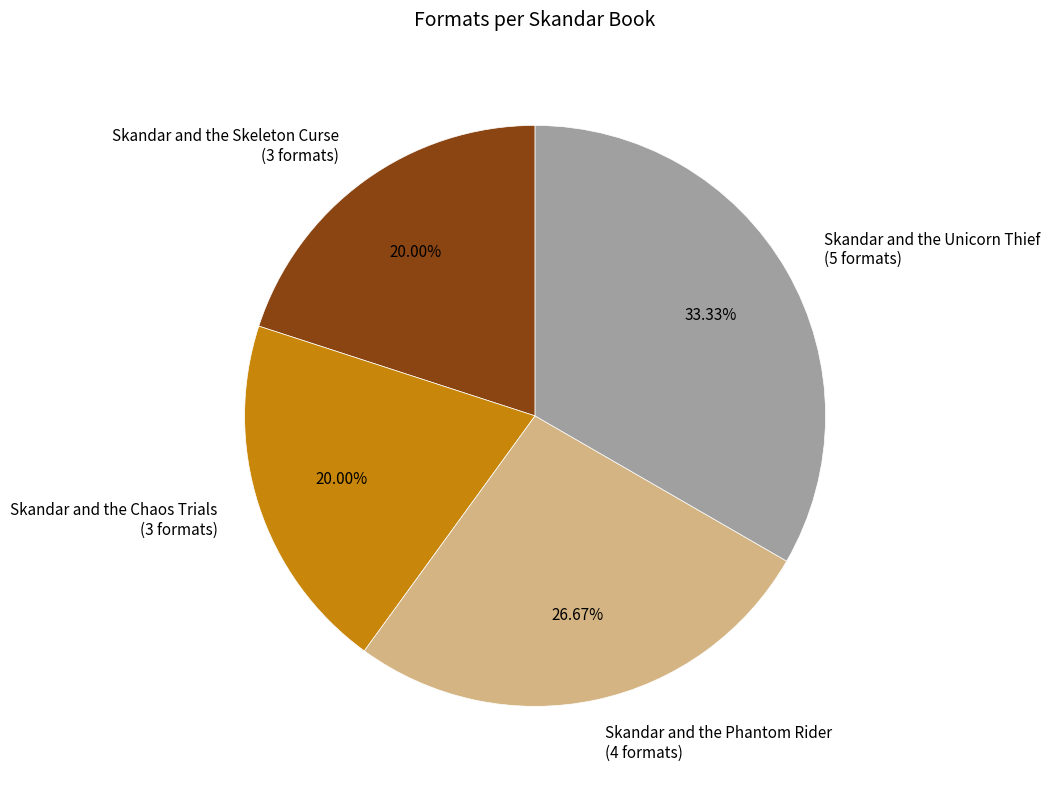

Count the number of slices in the pie.

4